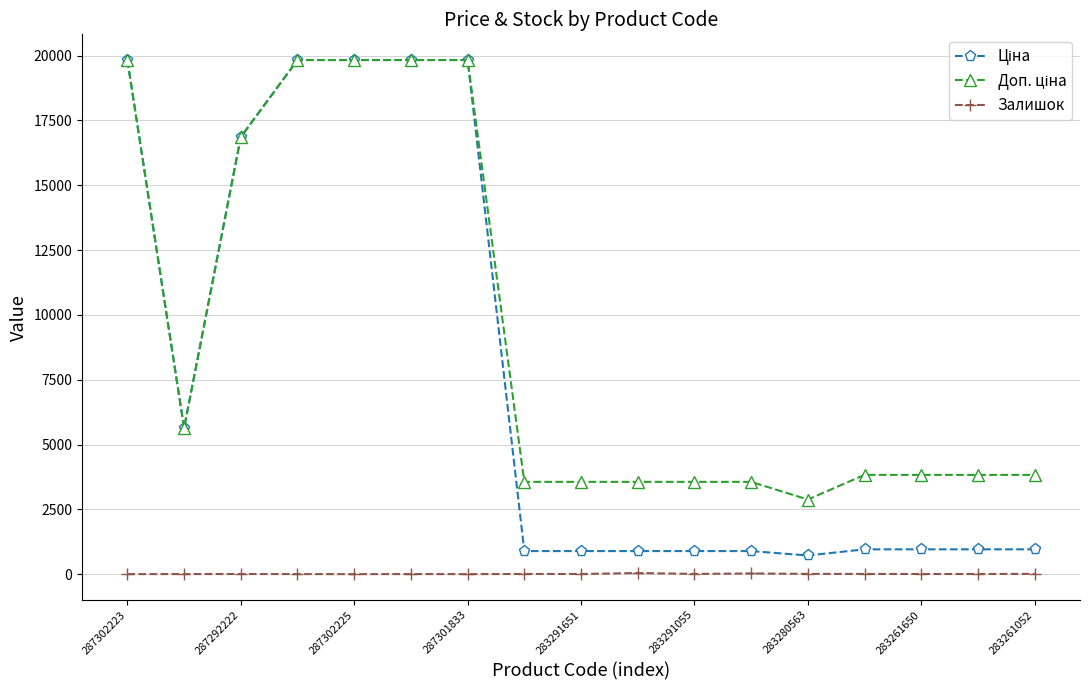

How many lines are shown in the chart?

3